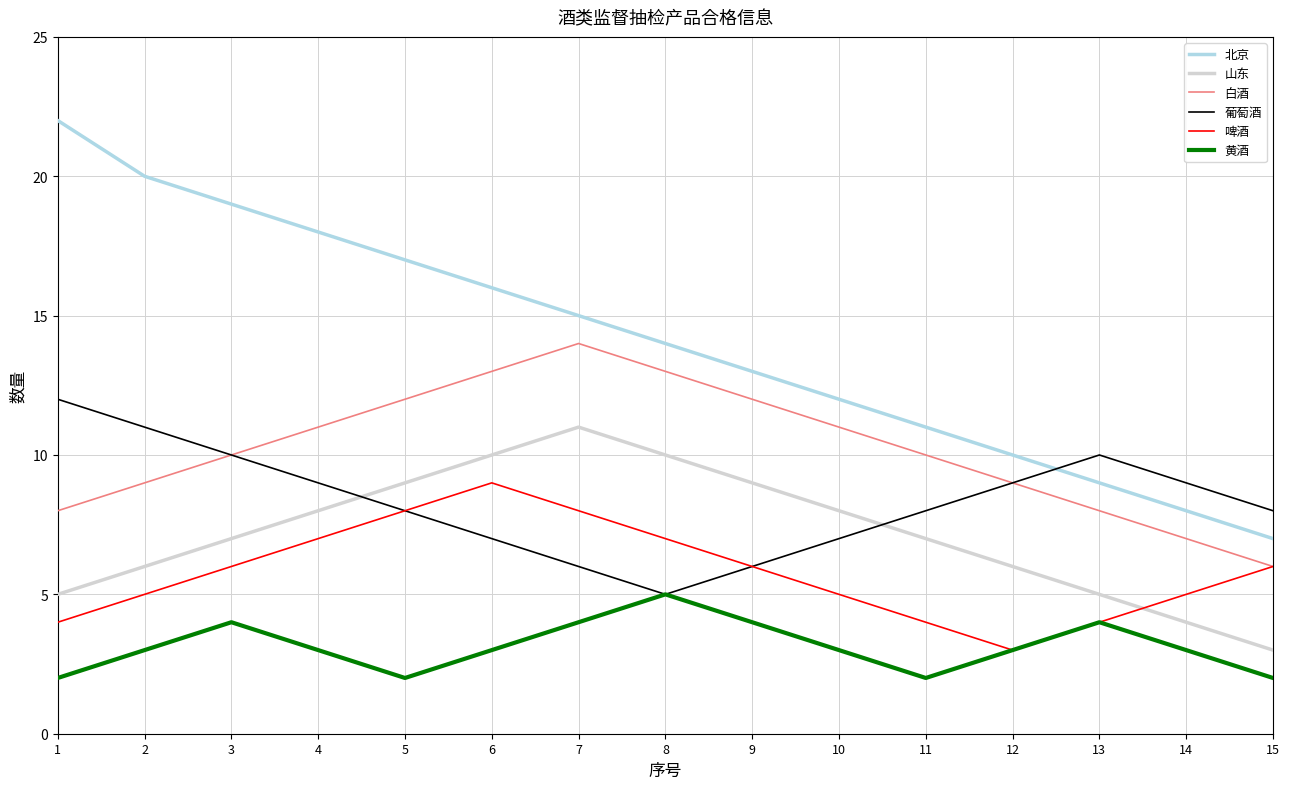

How many values in the 北京 series are below 14?

7